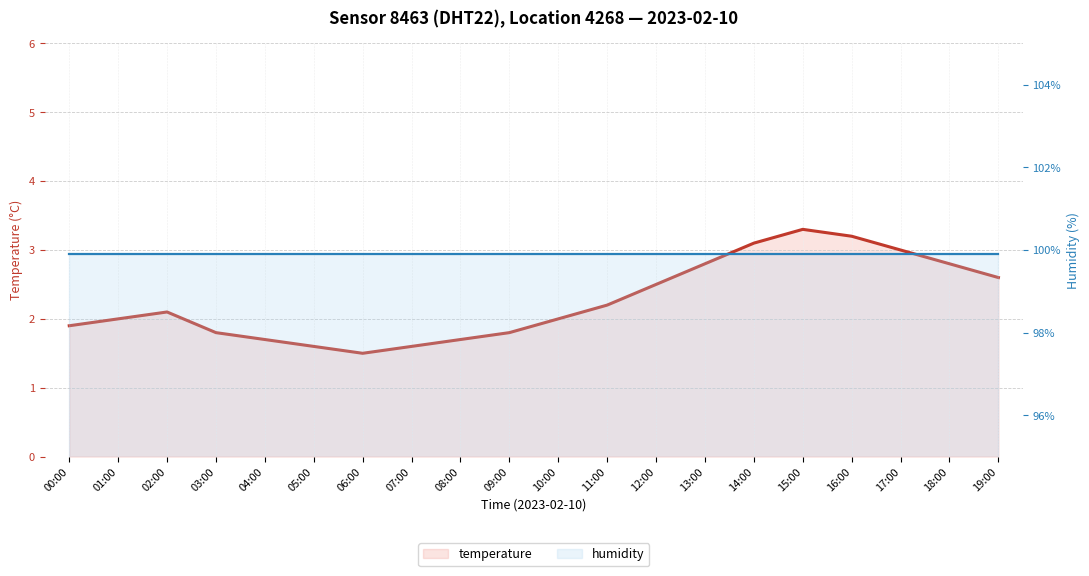

Where is the first local maximum for temperature?

02:00